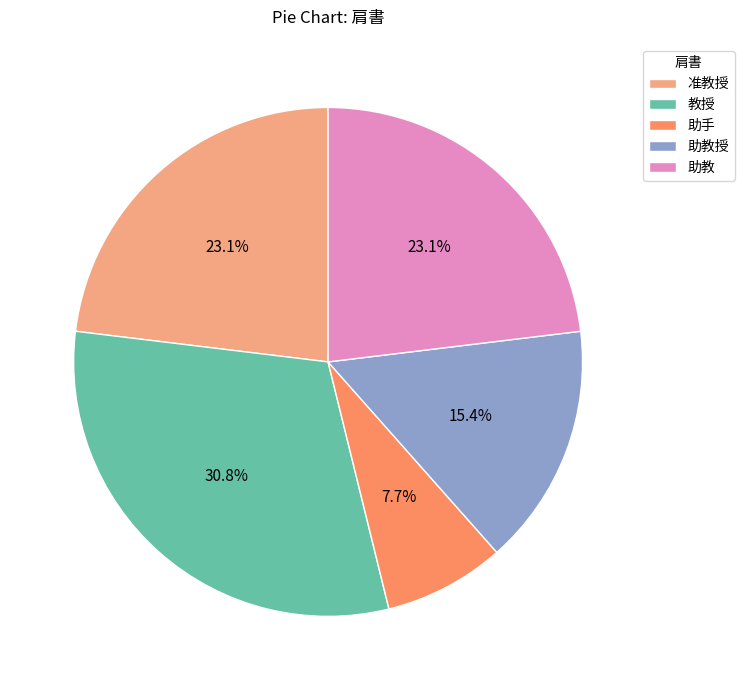

To the nearest percent, what portion does 准教授 represent?

23%